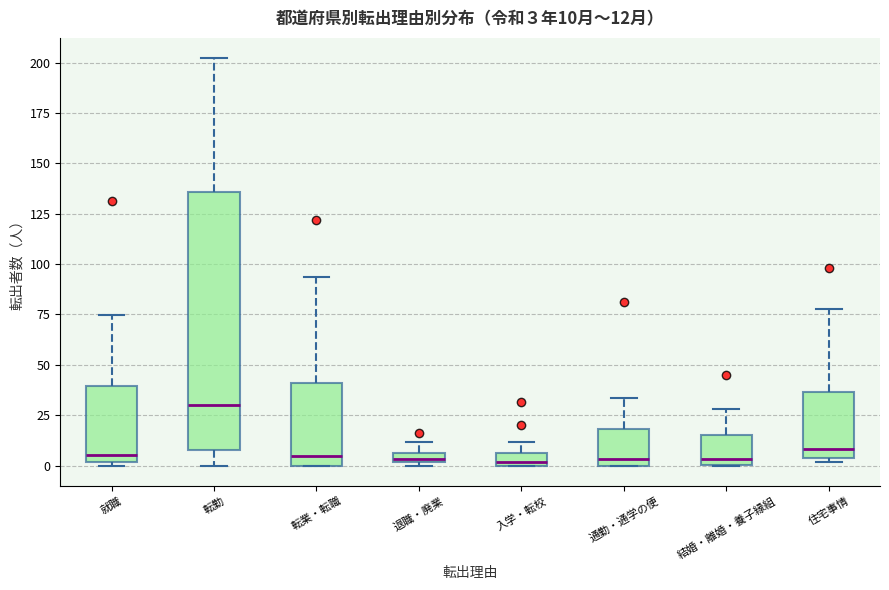

Which box is the tallest, from its lower edge to its upper edge?

転勤